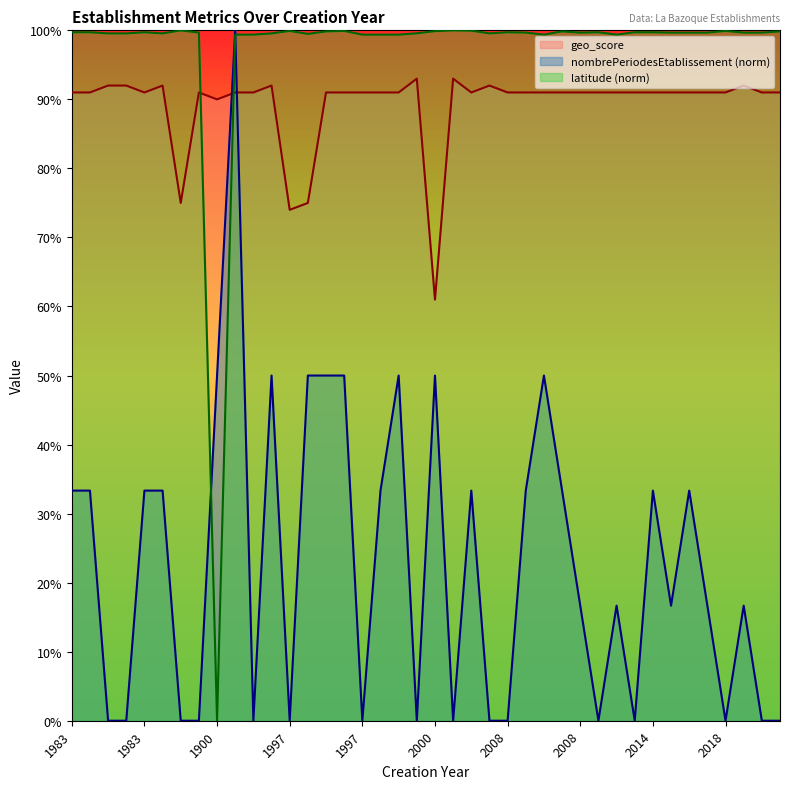

Is it true that geo_score equals 1.4 at 2008?

False